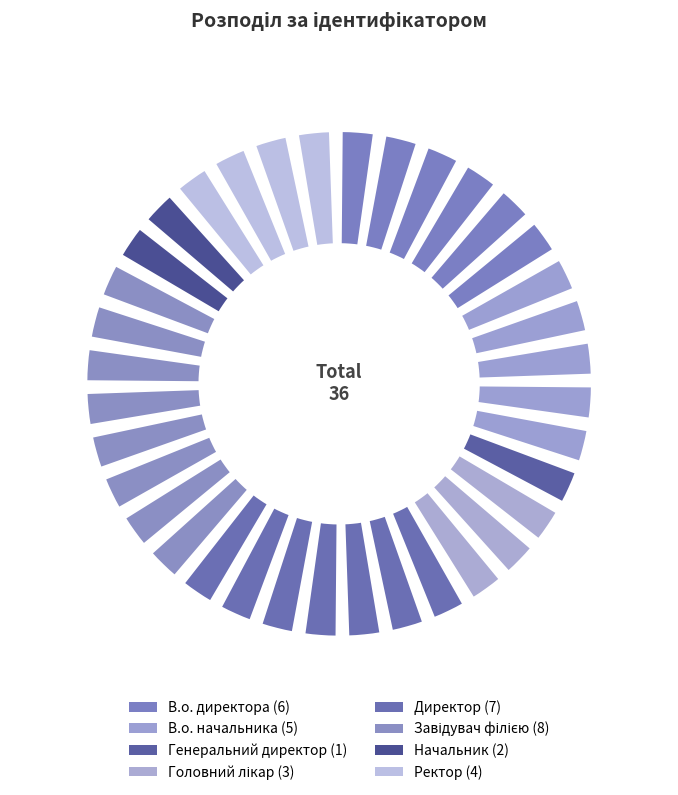

Is the sum of В.о. директора and Ректор greater than half?

No